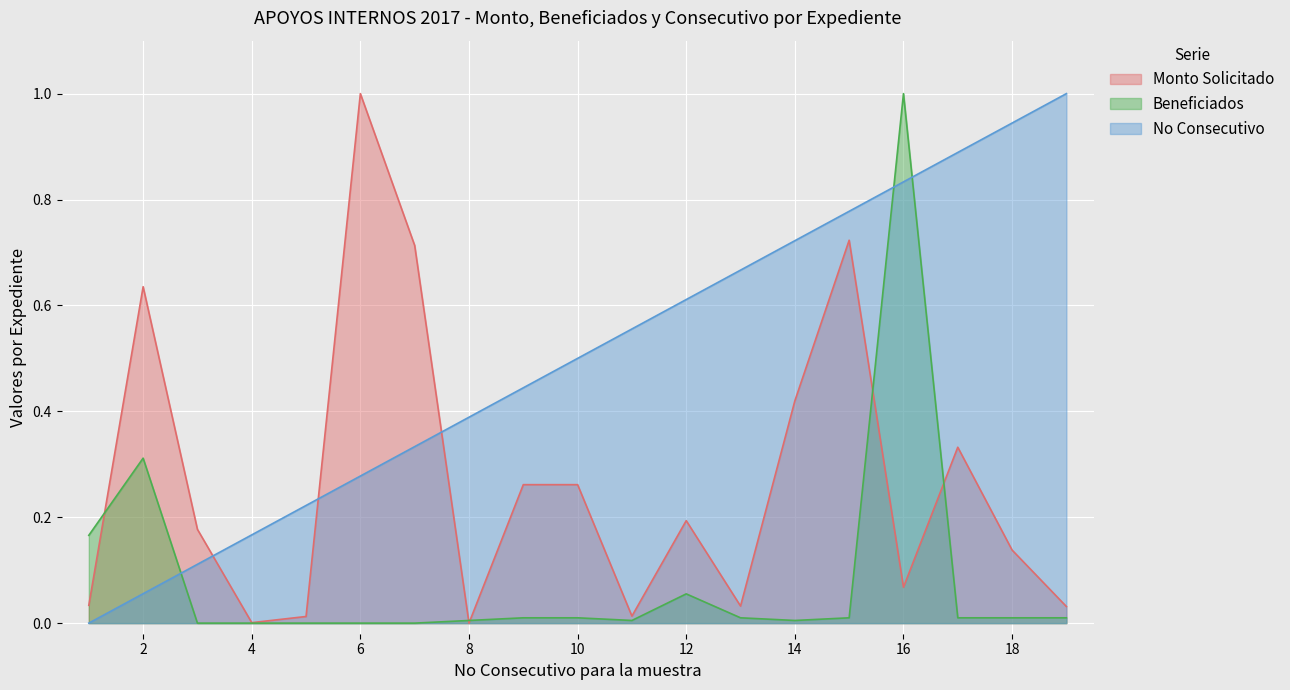

True or false: No Consecutivo has a value of 1.5 at QUERETARO.

False